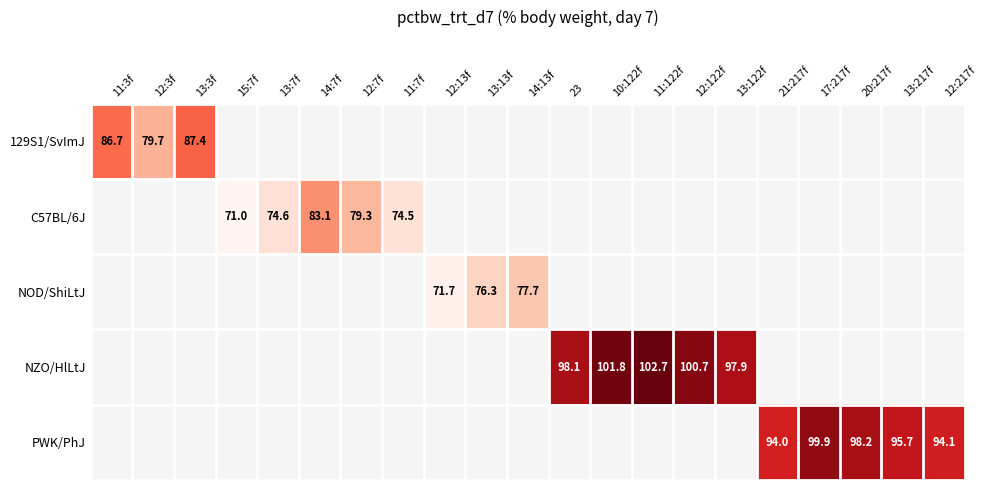

At which category does the chart reach its peak across all series?

11:122f